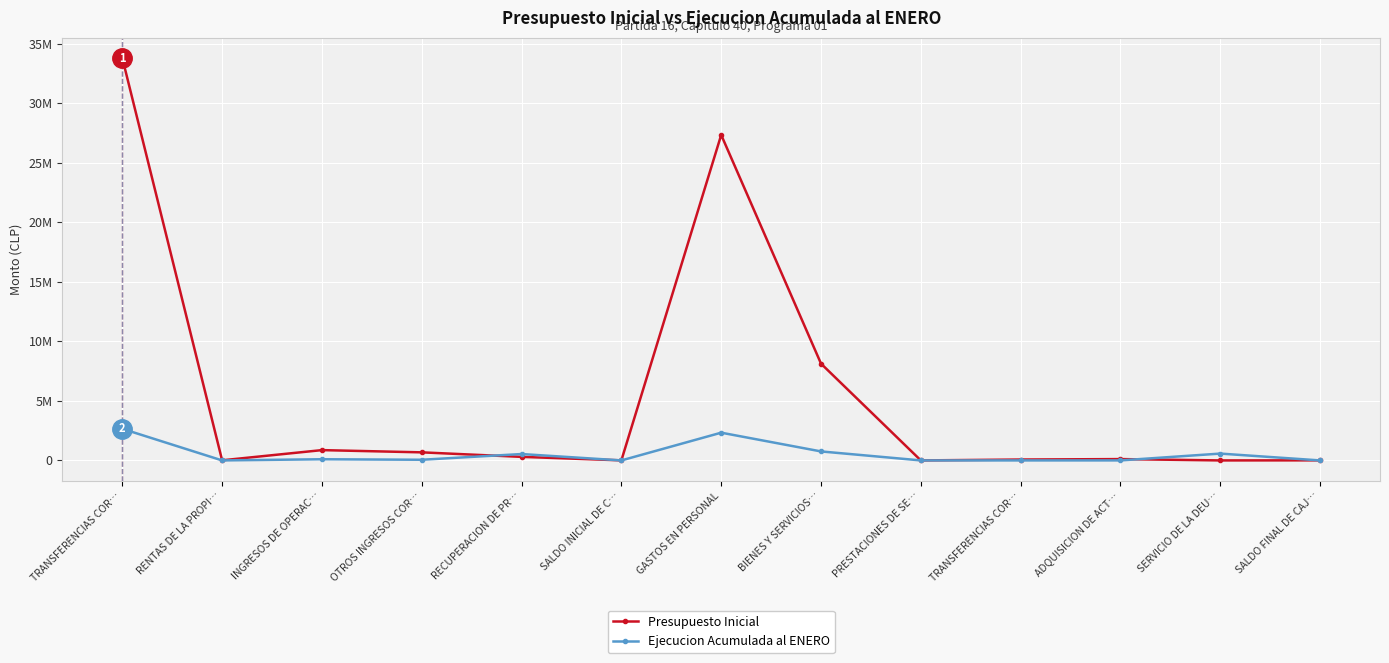

Where is the first local minimum for Presupuesto Inicial?

RENTAS DE LA PROPI…